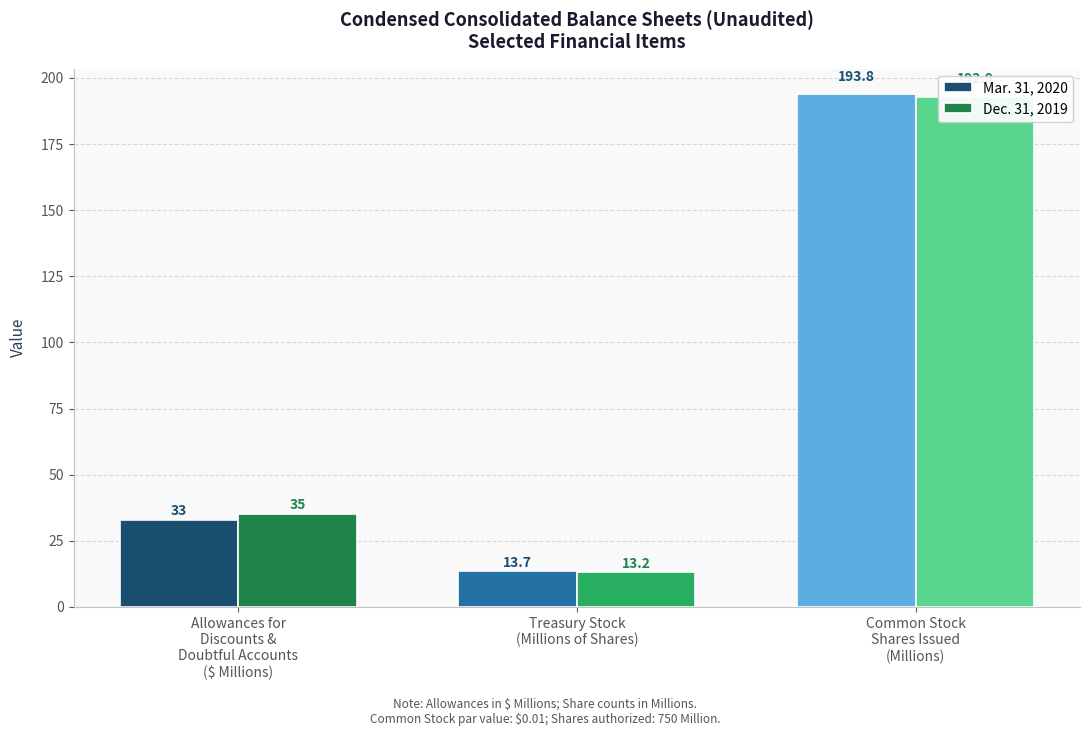

How many groups of bars are there?

3